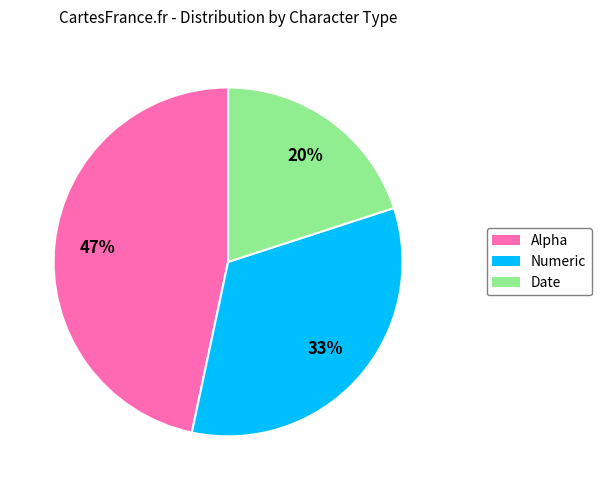

To the nearest percent, what portion does Alpha represent?

47%